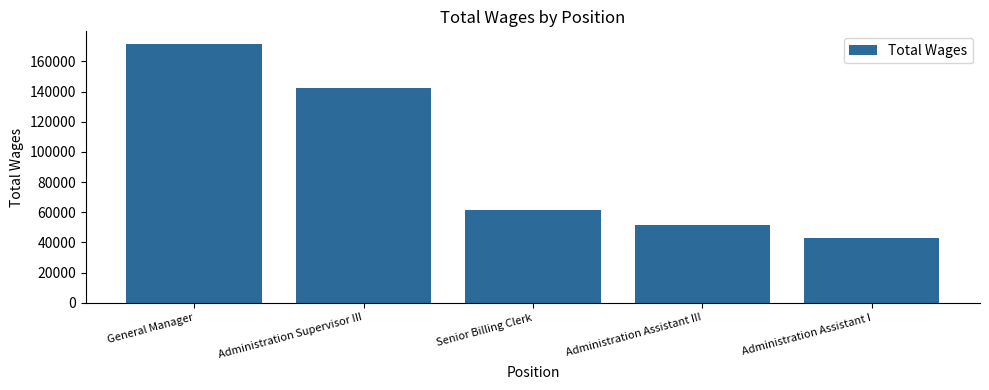

What is the label of the 3rd bar from the left?

Senior Billing Clerk